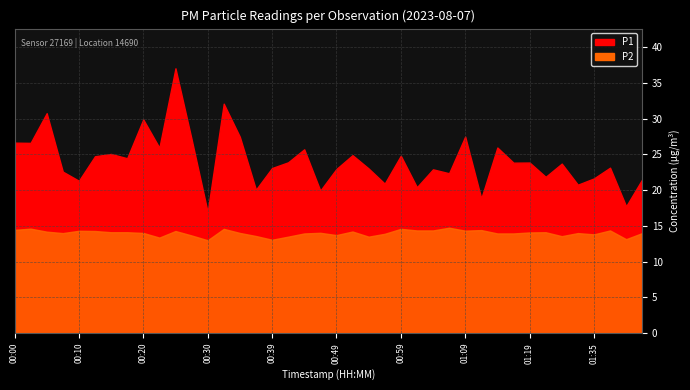

True or false: P1 and P2 cross at least once.

False